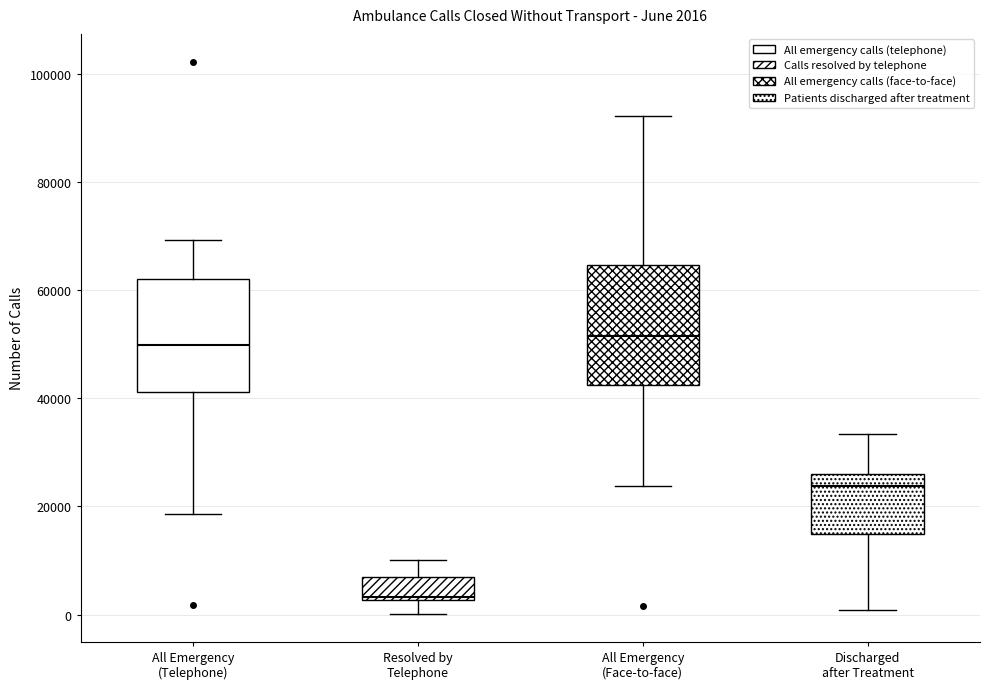

Which box's median line is the lowest?

Resolved by Telephone